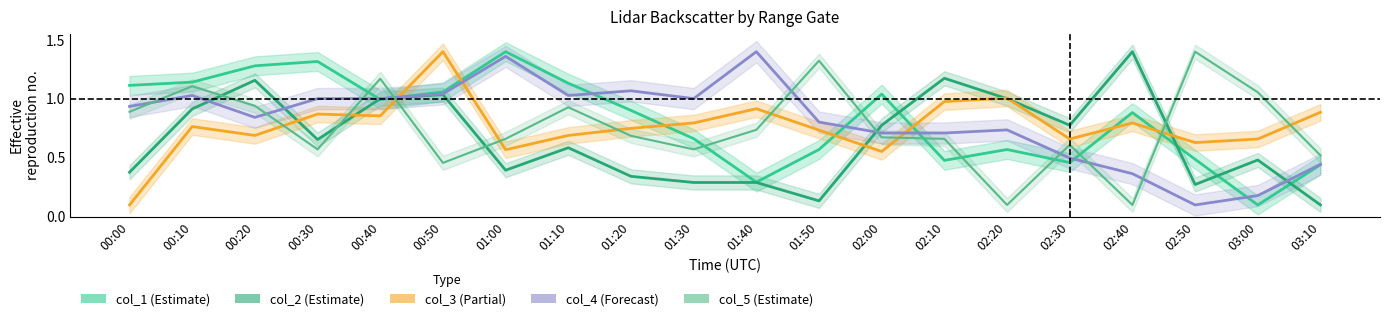

Which has a higher value, 01:30 or 02:40?

02:40